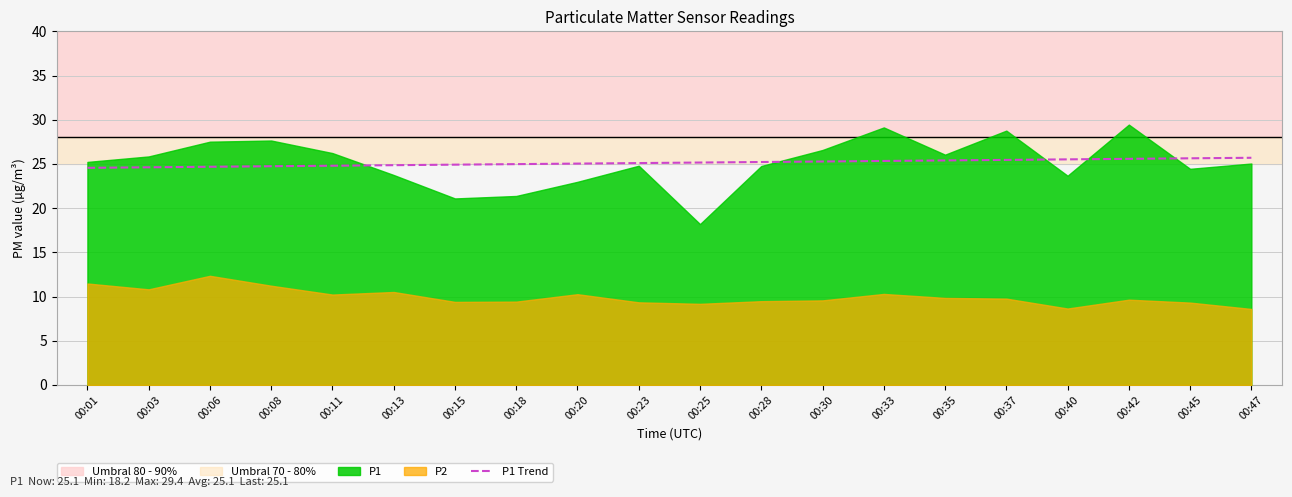

How many values exceed 25?

12